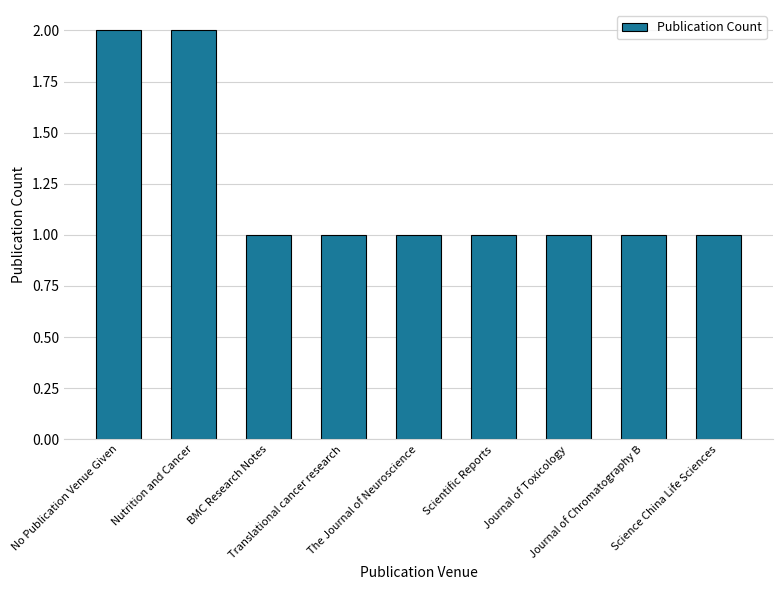

Reading left to right, list all the values displayed in this chart.

No Publication Venue Given=2	Nutrition and Cancer=2	BMC Research Notes=1	Translational cancer research=1	The Journal of Neuroscience=1	Scientific Reports=1	Journal of Toxicology=1	Journal of Chromatography B=1	Science China Life Sciences=1